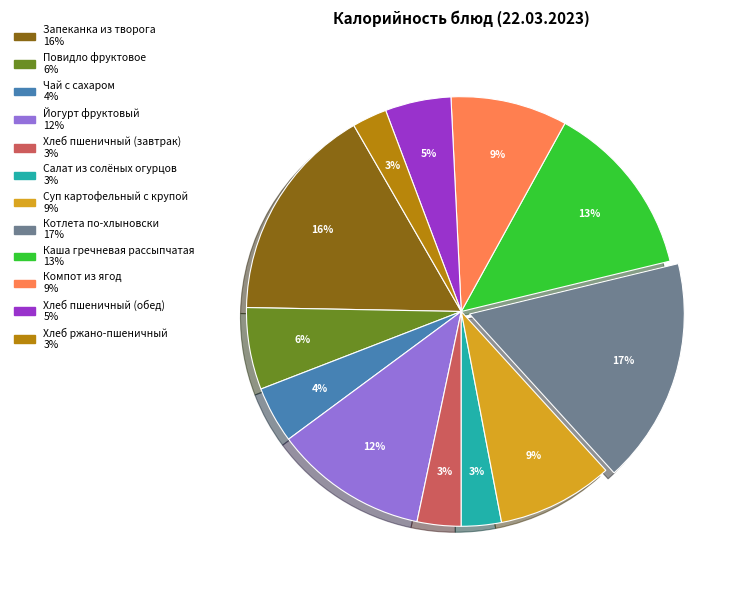

How many segments does this pie chart have?

12